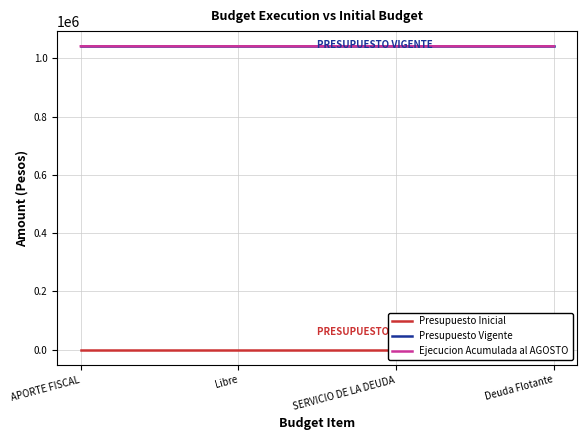

Reading left to right, list all the values displayed in this chart.

Presupuesto Inicial: APORTE FISCAL=0	Libre=0	SERVICIO DE LA DEUDA=0	Deuda Flotante=0
Presupuesto Vigente: APORTE FISCAL=1041571	Libre=1041571	SERVICIO DE LA DEUDA=1041571	Deuda Flotante=1041571
Ejecucion Acumulada al AGOSTO: APORTE FISCAL=1041571	Libre=1041571	SERVICIO DE LA DEUDA=1041570	Deuda Flotante=1041570